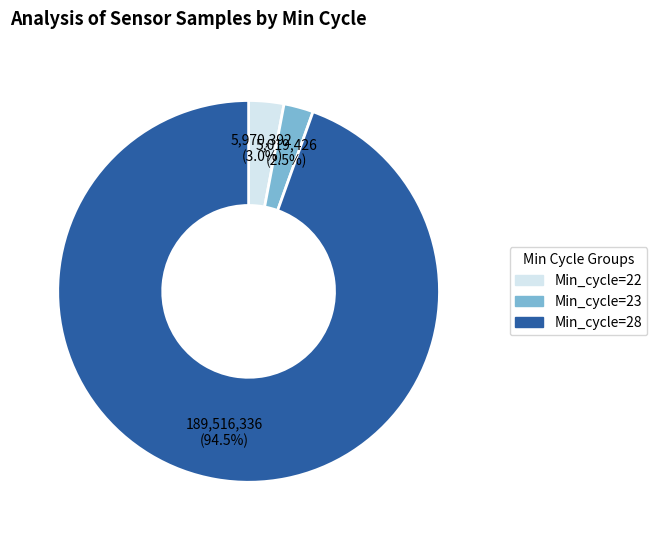

What is the largest slice in the pie chart?

Min_cycle=28